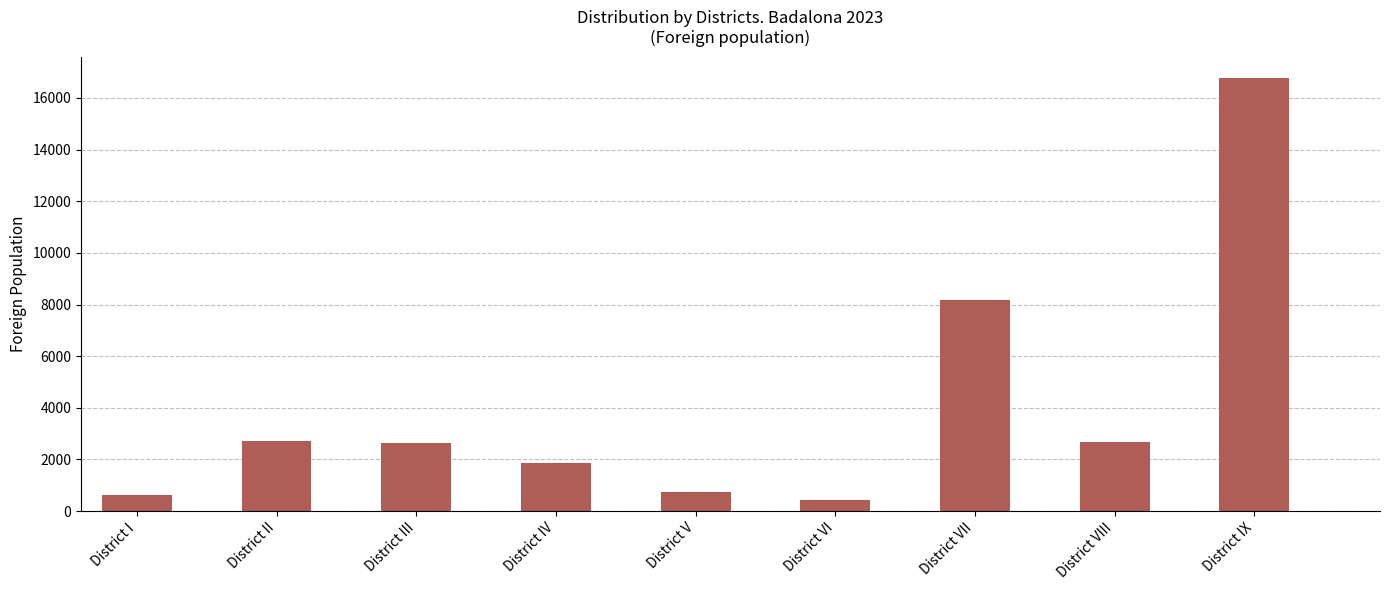

What is the label of the 8th bar from the left?

District VIII